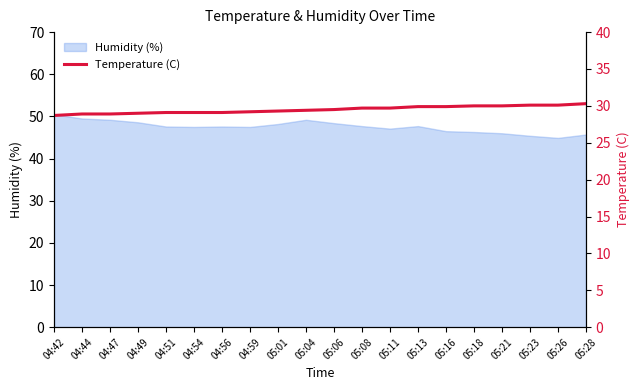

What position from the left is 05:18?

16